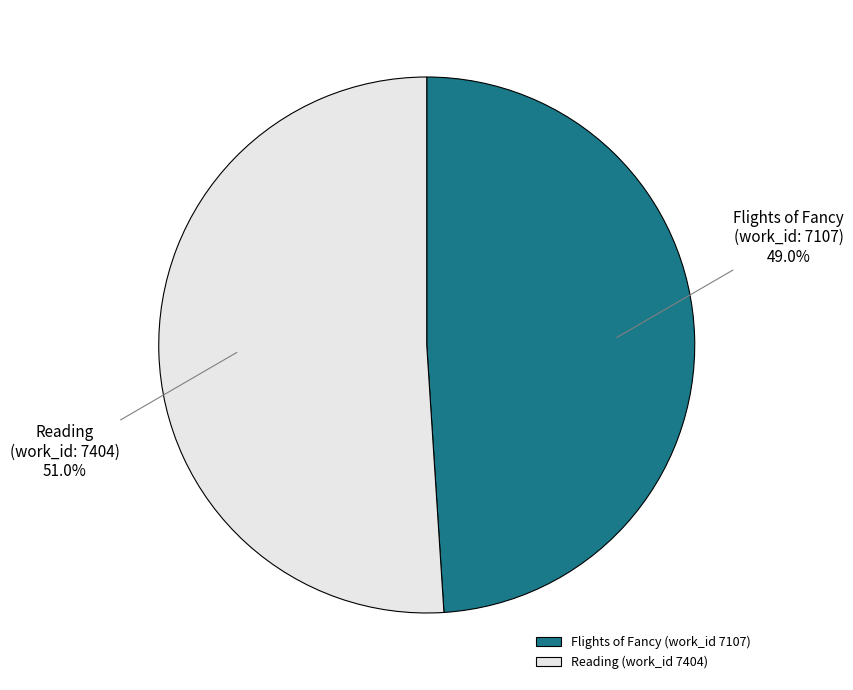

Rank the categories by value from lowest to highest.

Flights of Fancy (work_id 7107), Reading (work_id 7404)